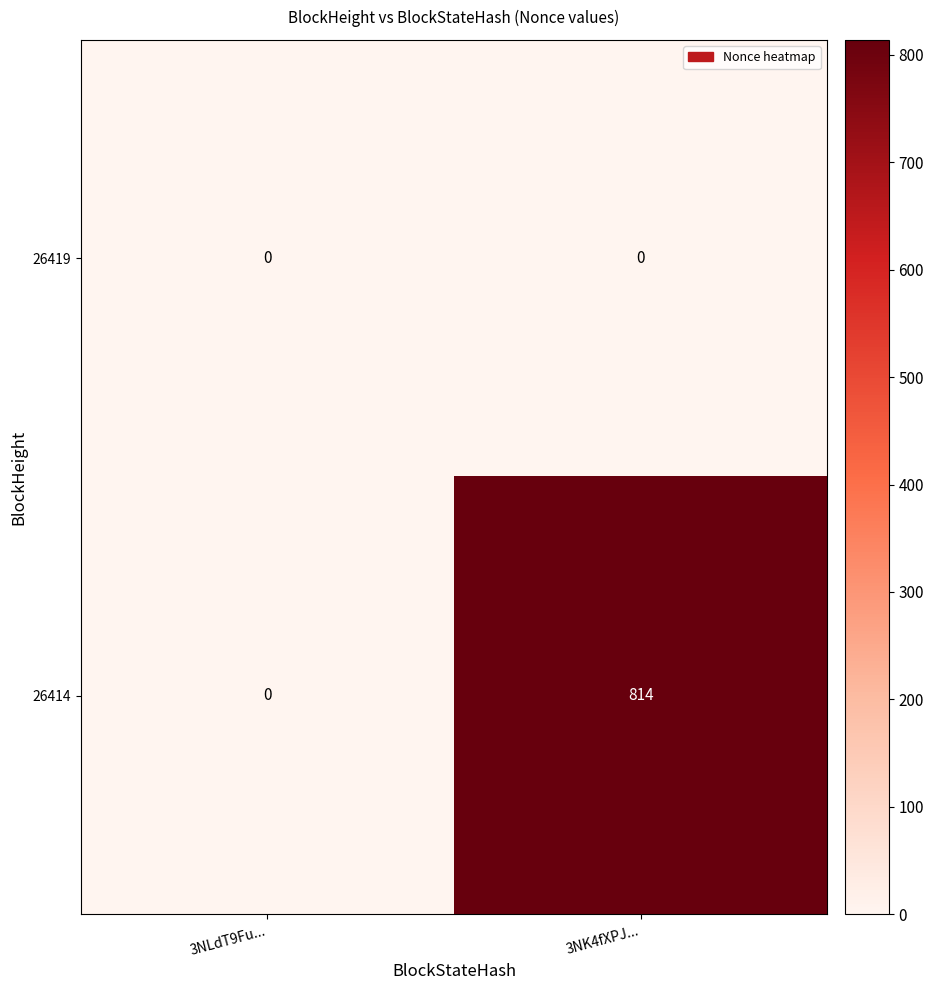

What is the maximum value shown in the chart?

814